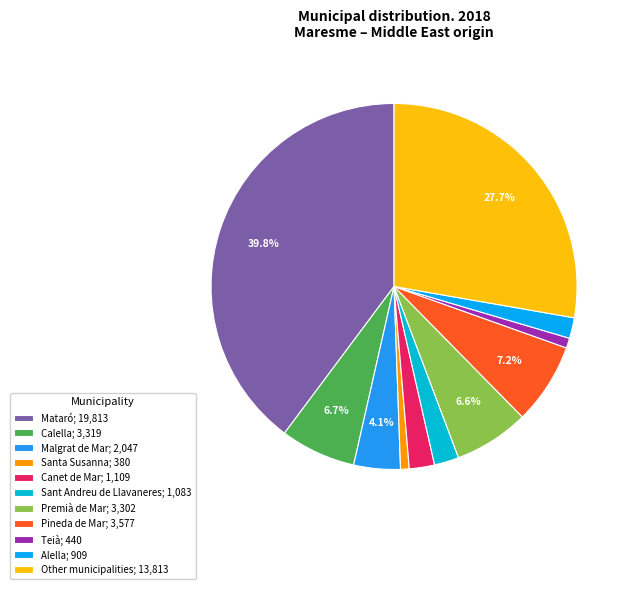

To the nearest percent, what percentage of the pie is Alella?

2%